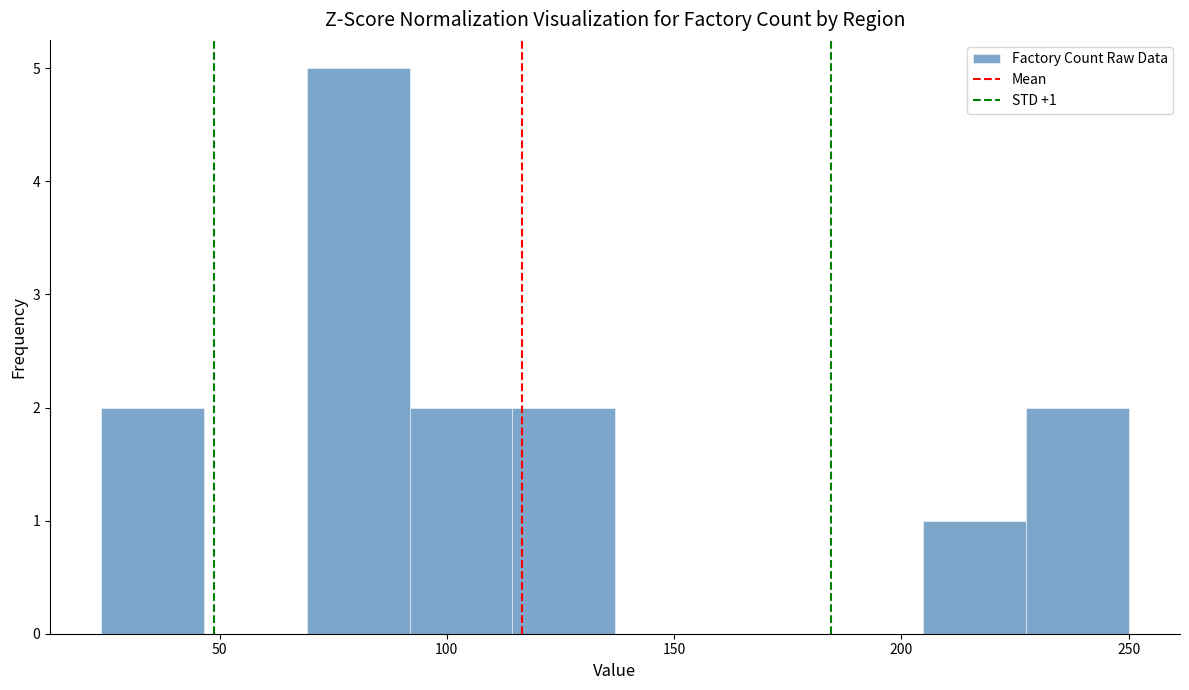

Which range on the x-axis has the tallest bar?

70 to 90